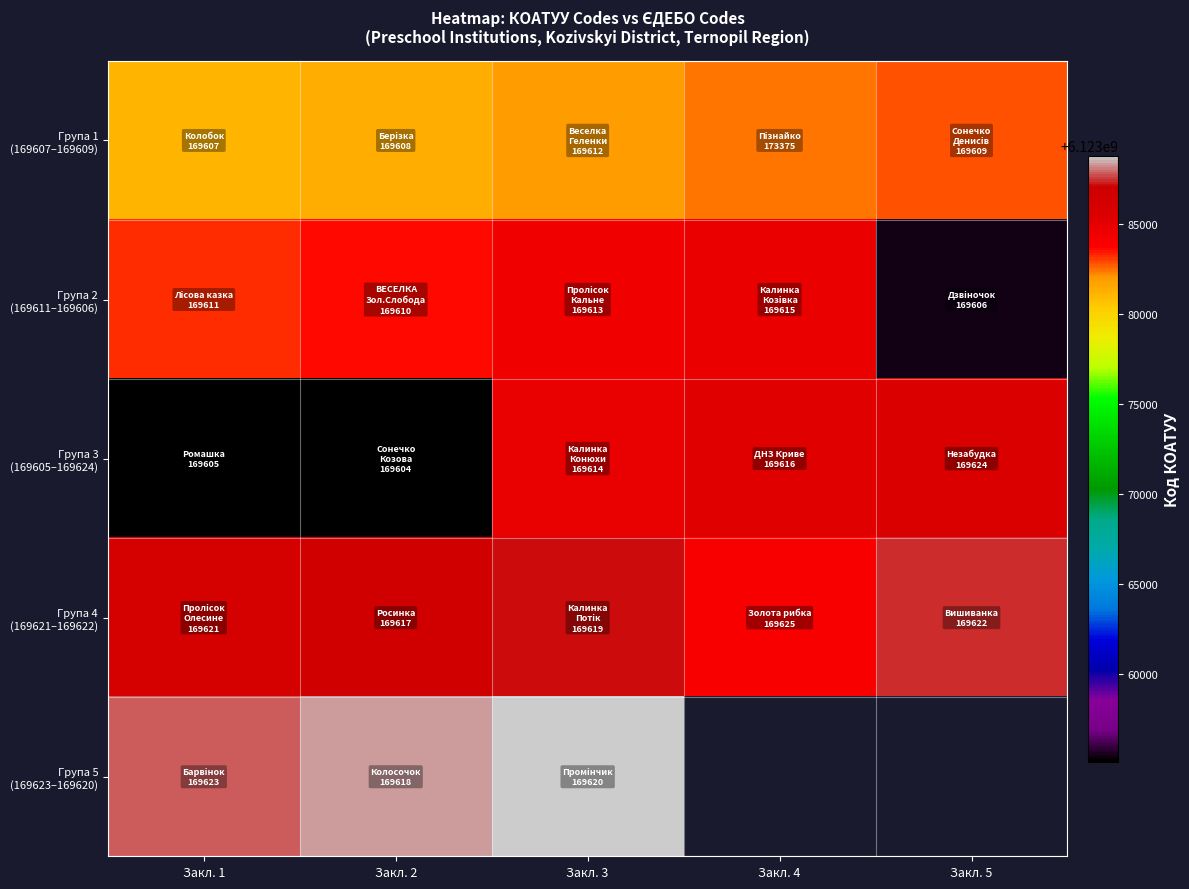

Is the value of Група 3 (169605–169624) at Закл. 3 greater than the value of Група 2 (169611–169606) at Закл. 2?

Yes